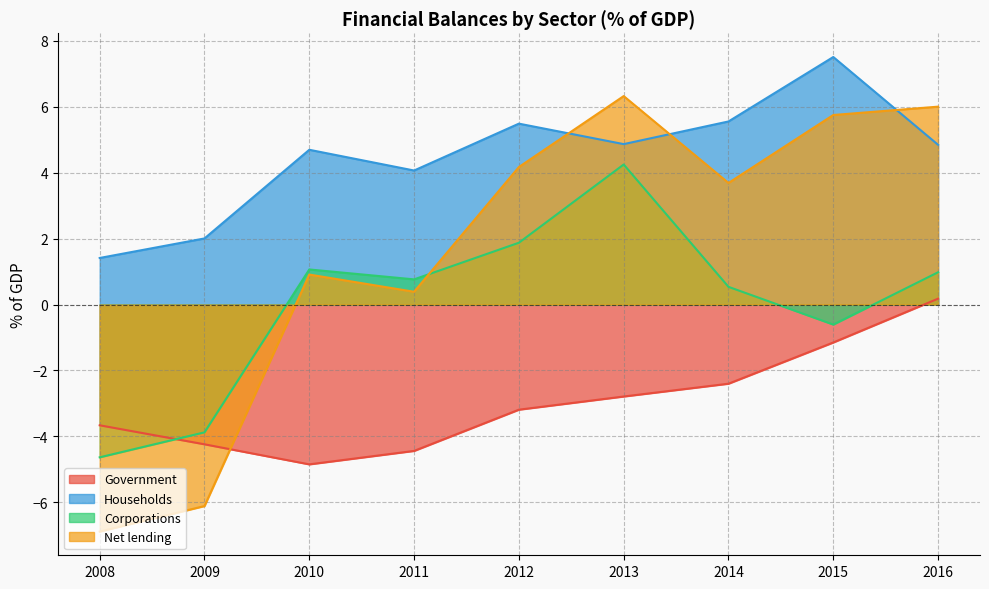

True or false: Corporations has a value of 0.5 at 2014.

True